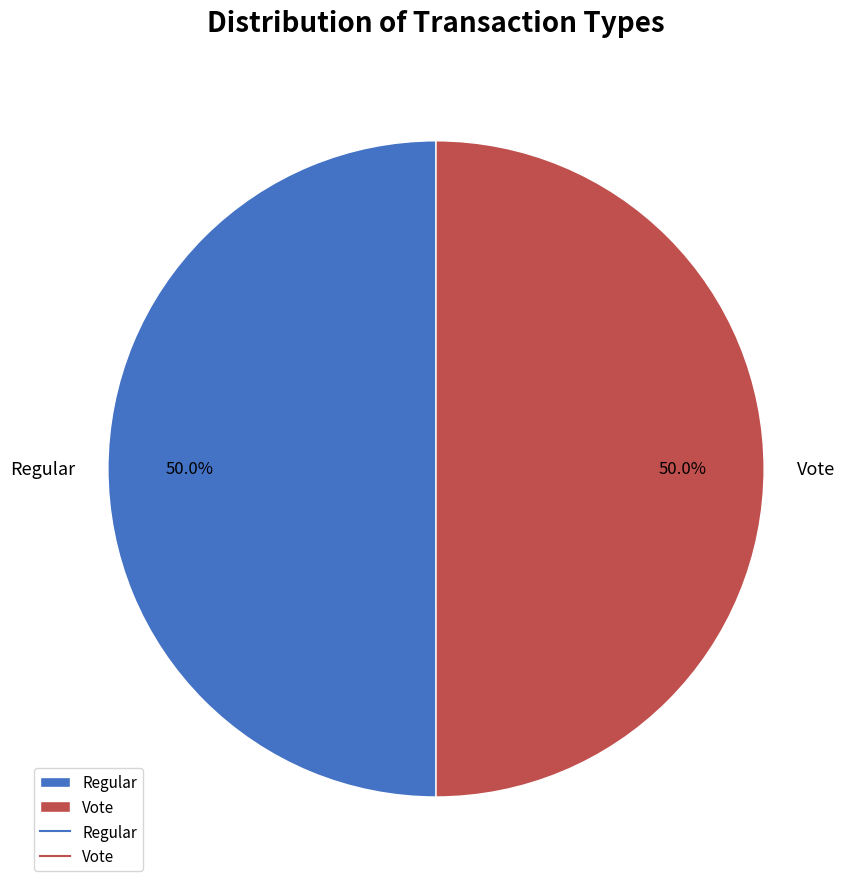

To the nearest percent, what percentage of the pie is Regular?

50%